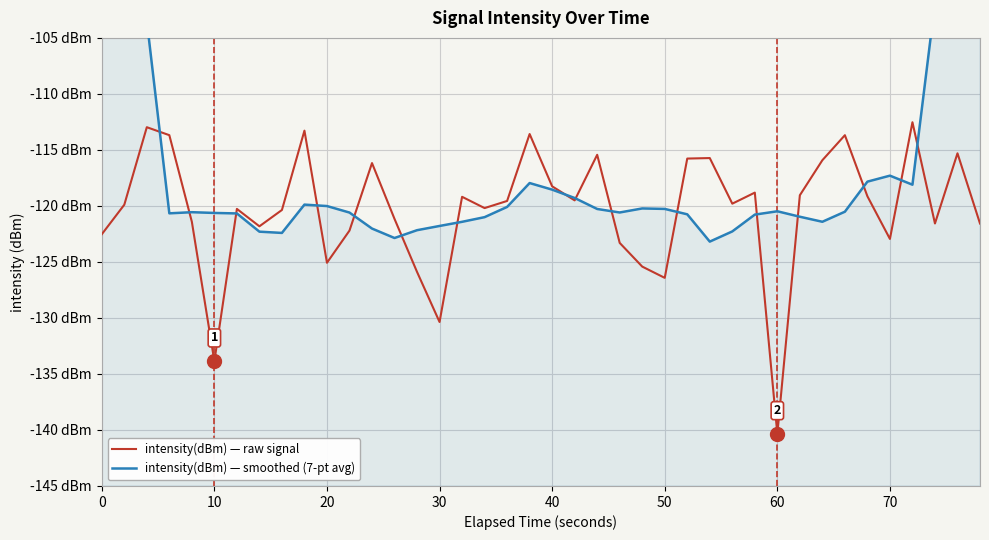

Reading left to right, extract all data points from this chart.

intensity(dBm) — raw signal: -122.5	-119.9	-113.0	-113.7	-121.4	-133.9	-120.3	-121.8	-120.4	-113.3	-125.1	-122.2	-116.2	-121.2	-125.9	-130.4	-119.2	-120.2	-119.6	-113.6	-118.3	-119.5	-115.4	-123.3	-125.4	-126.4	-115.8	-115.7	-119.8	-118.8	-140.4	-119.0	-115.9	-113.7	-119.1	-122.9	-112.5	-121.6	-115.3	-121.6
intensity(dBm) — smoothed (7-pt avg): -67.0	-84.4	-103.5	-120.7	-120.6	-120.6	-120.7	-122.3	-122.4	-119.9	-120.0	-120.6	-122.0	-122.9	-122.2	-121.8	-121.4	-121.0	-120.1	-118.0	-118.5	-119.3	-120.3	-120.6	-120.2	-120.3	-120.8	-123.2	-122.3	-120.8	-120.5	-121.0	-121.4	-120.5	-117.8	-117.3	-118.1	-101.9	-84.8	-67.3